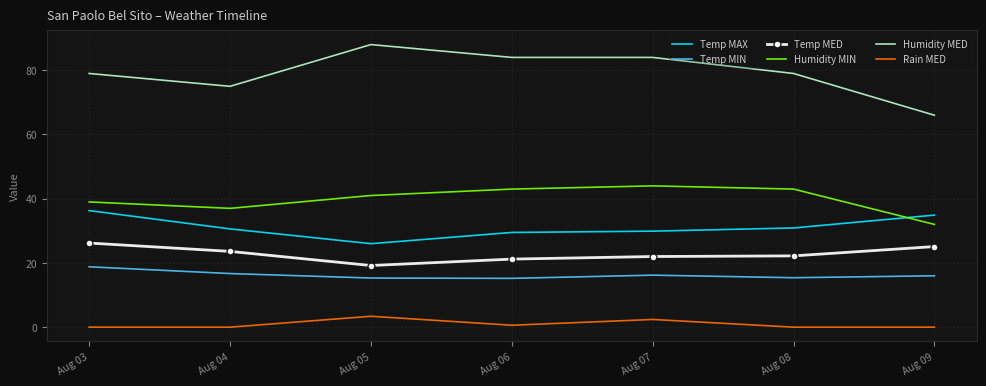

How many interior local peaks does the Temp MIN series have?

1